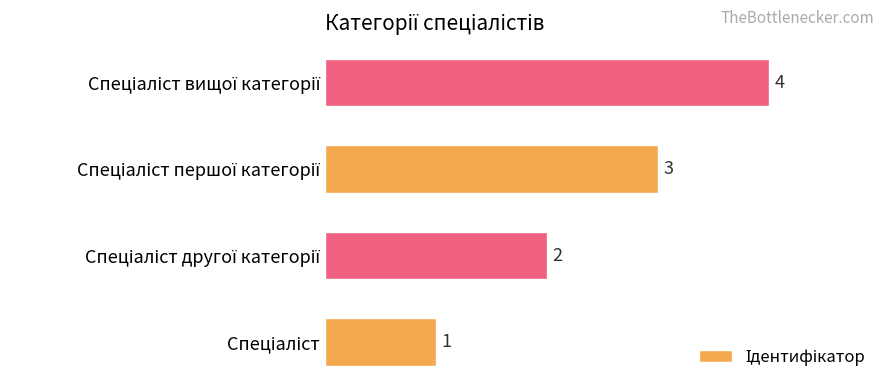

How many values are between 2 and 4?

3